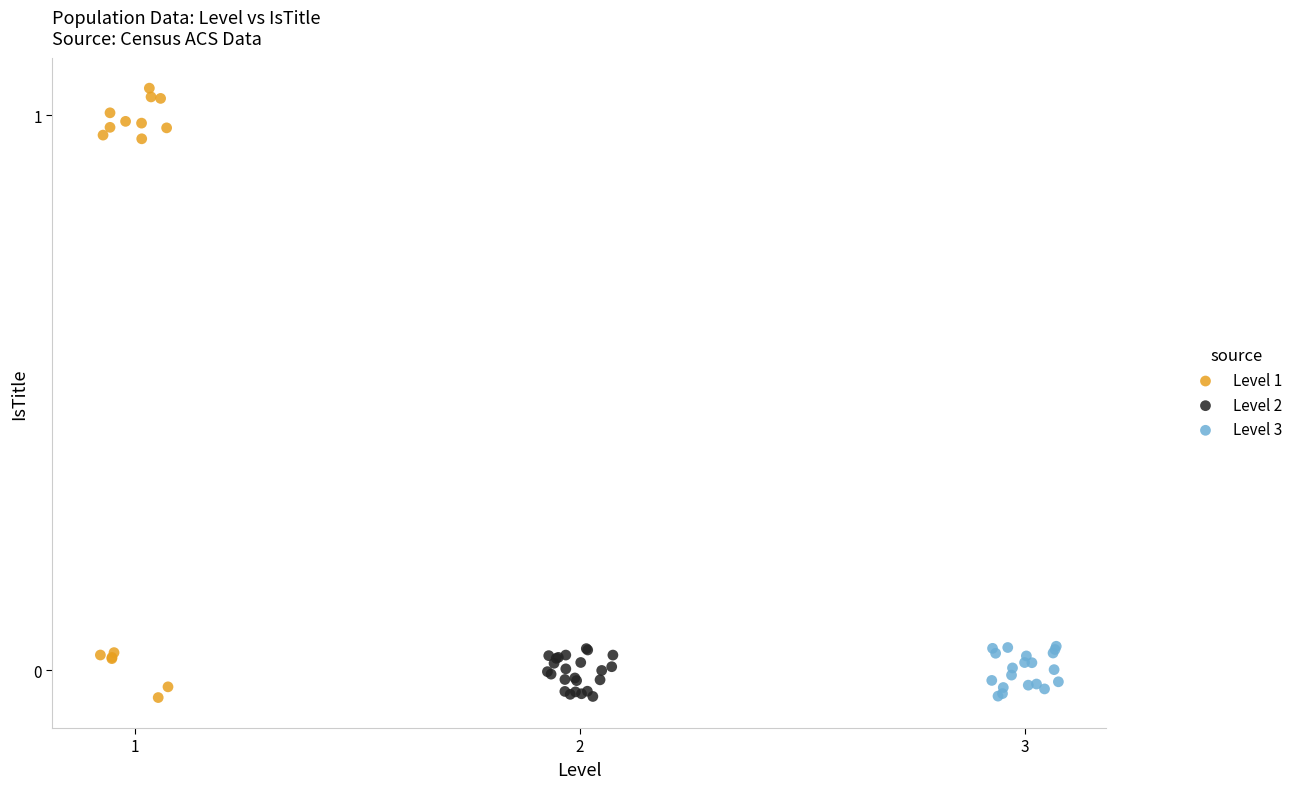

What are all the series names shown in the legend?

Level 1, Level 2, Level 3